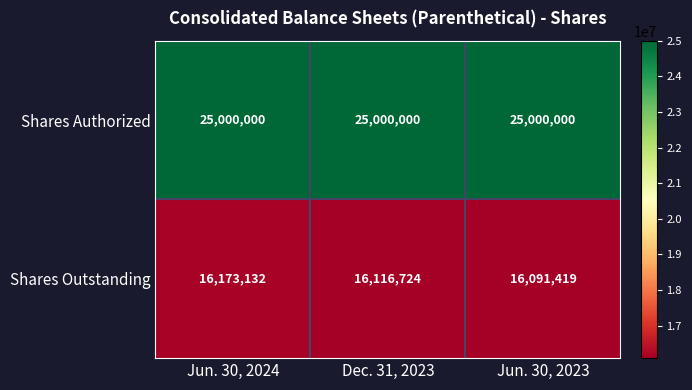

Rank the series by their average value, from highest to lowest.

Shares Authorized, Shares Outstanding